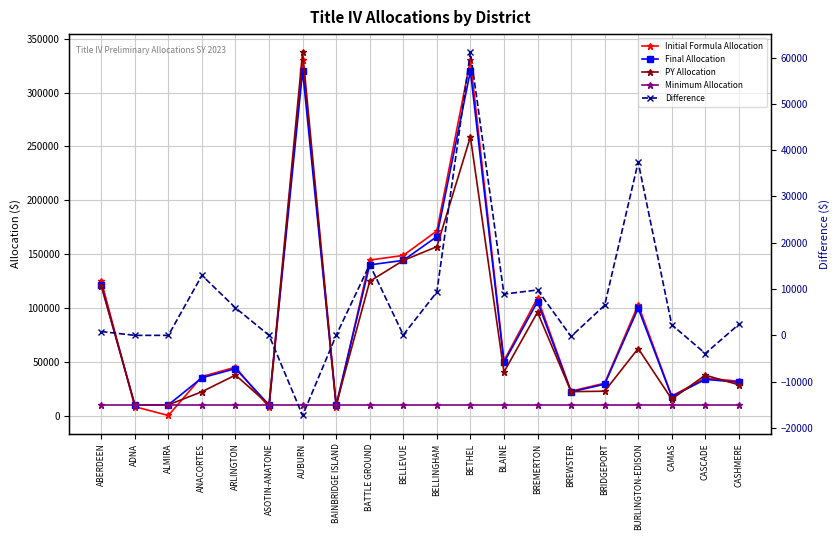

Reading right to left, what are all the values shown in this chart?

Initial Formula Allocation: CASHMERE=31935.6	CASCADE=34729.2	CAMAS=18133.8	BURLINGTON-EDISON=102899.2	BRIDGEPORT=30074.6	BREWSTER=22716.8	BREMERTON=109191.4	BLAINE=50954.3	BETHEL=330213.8	BELLINGHAM=171519.6	BELLEVUE=148766.1	BATTLE GROUND=144446.6	BAINBRIDGE ISLAND=7762.9	AUBURN=330323.8	ASOTIN-ANATONE=7723.1	ARLINGTON=44993.0	ANACORTES=36273.4	ALMIRA=98.9	ADNA=8249.0	ABERDEEN=125153.6
Final Allocation: CASHMERE=30949.0	CASCADE=33657.0	CAMAS=17574.0	BURLINGTON-EDISON=99723.0	BRIDGEPORT=29146.0	BREWSTER=22015.0	BREMERTON=105821.0	BLAINE=49381.0	BETHEL=320023.0	BELLINGHAM=166226.0	BELLEVUE=144175.0	BATTLE GROUND=139988.0	BAINBRIDGE ISLAND=10000.0	AUBURN=320129.0	ASOTIN-ANATONE=10000.0	ARLINGTON=43604.0	ANACORTES=35153.0	ALMIRA=10000.0	ADNA=10000.0	ABERDEEN=121291.0
PY Allocation: CASHMERE=28561.0	CASCADE=37580.0	CAMAS=15286.0	BURLINGTON-EDISON=62296.0	BRIDGEPORT=22649.0	BREWSTER=22257.0	BREMERTON=96010.0	BLAINE=40474.0	BETHEL=258863.0	BELLINGHAM=156874.0	BELLEVUE=144081.0	BATTLE GROUND=124682.0	BAINBRIDGE ISLAND=10000.0	AUBURN=337442.0	ASOTIN-ANATONE=10000.0	ARLINGTON=37664.0	ANACORTES=22188.0	ALMIRA=10000.0	ADNA=10000.0	ABERDEEN=120470.0
Minimum Allocation: CASHMERE=10000.0	CASCADE=10000.0	CAMAS=10000.0	BURLINGTON-EDISON=10000.0	BRIDGEPORT=10000.0	BREWSTER=10000.0	BREMERTON=10000.0	BLAINE=10000.0	BETHEL=10000.0	BELLINGHAM=10000.0	BELLEVUE=10000.0	BATTLE GROUND=10000.0	BAINBRIDGE ISLAND=10000.0	AUBURN=10000.0	ASOTIN-ANATONE=10000.0	ARLINGTON=10000.0	ANACORTES=10000.0	ALMIRA=10000.0	ADNA=10000.0	ABERDEEN=10000.0
Difference: CASHMERE=2388.0	CASCADE=-3923.0	CAMAS=2288.0	BURLINGTON-EDISON=37427.0	BRIDGEPORT=6497.0	BREWSTER=-242.0	BREMERTON=9811.0	BLAINE=8907.0	BETHEL=61160.0	BELLINGHAM=9352.0	BELLEVUE=94.0	BATTLE GROUND=15306.0	BAINBRIDGE ISLAND=0.0	AUBURN=-17313.0	ASOTIN-ANATONE=0.0	ARLINGTON=5940.0	ANACORTES=12965.0	ALMIRA=0.0	ADNA=0.0	ABERDEEN=821.0